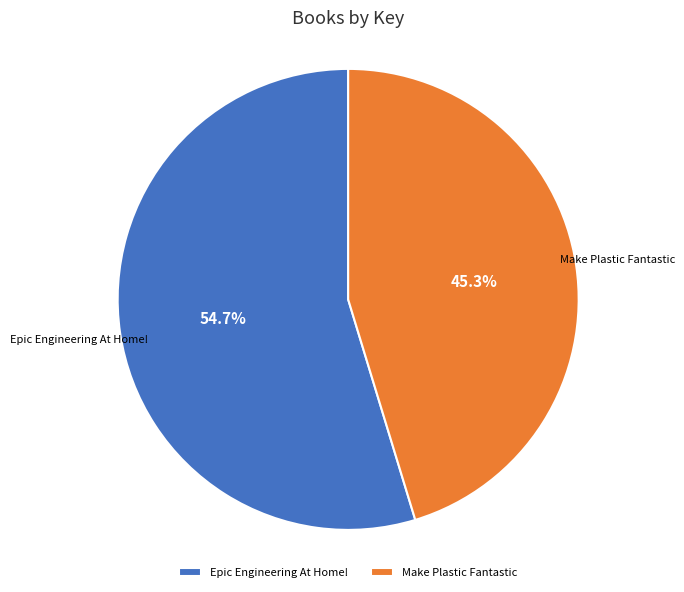

Which has a higher value, Epic Engineering At Home! or Make Plastic Fantastic?

Epic Engineering At Home!